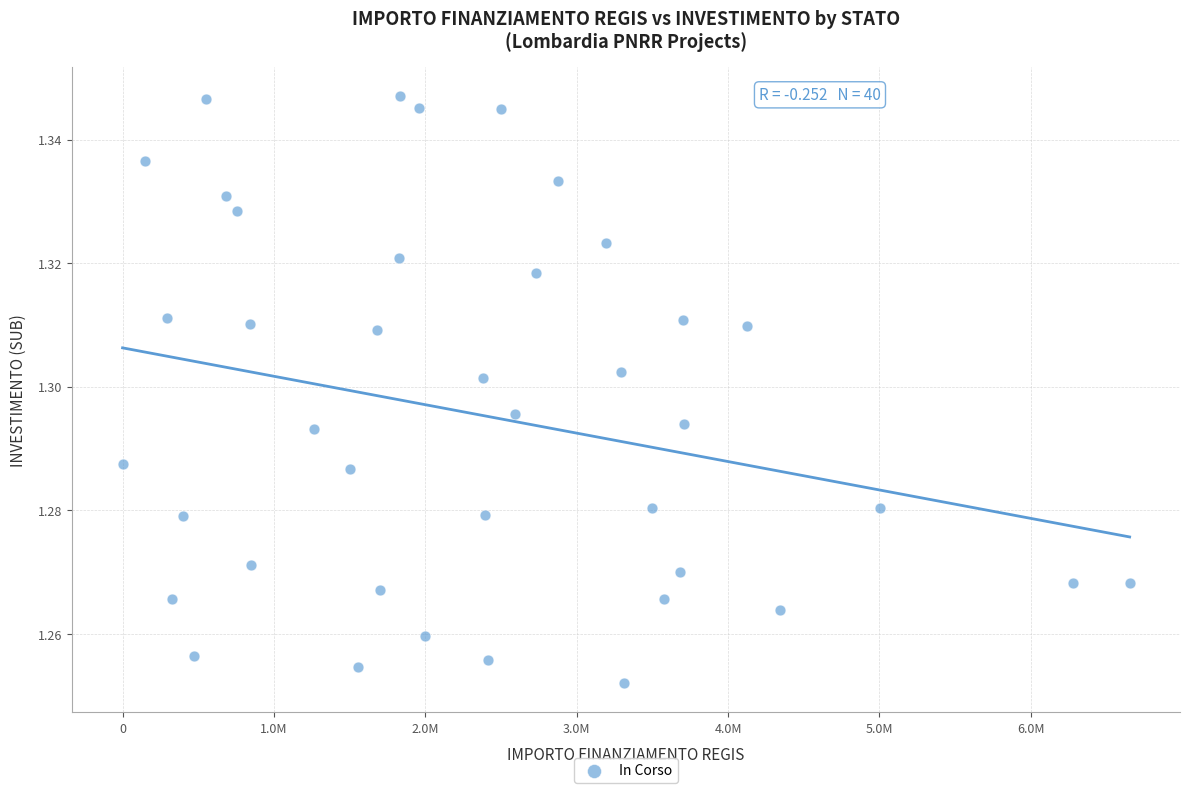

What is the range of X values (max minus min)?

6652669.0